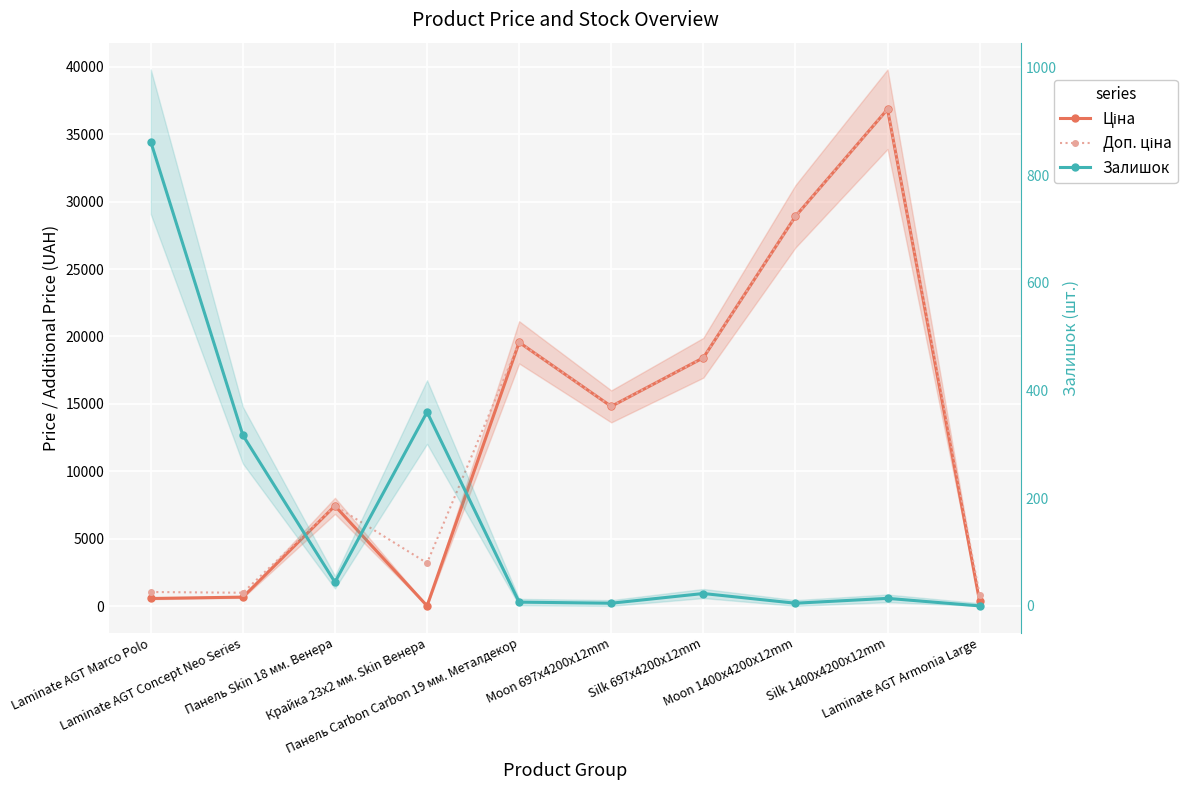

After their last crossing, which series has the higher values: Залишок or Ціна?

Ціна